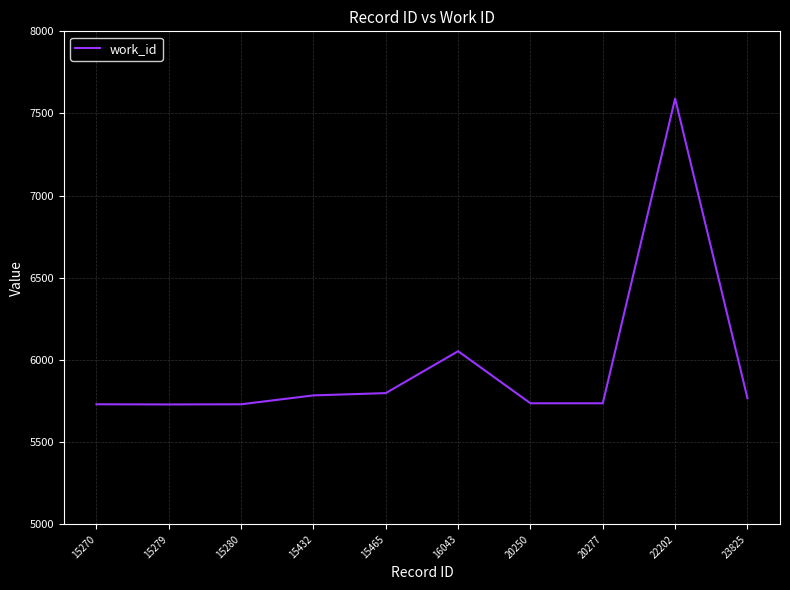

What is the average value?

5965